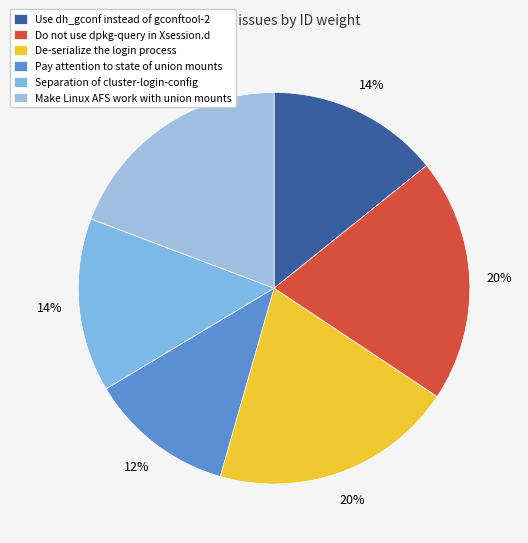

Rank the categories by value from highest to lowest.

Do not use dpkg-query in Xsession.d, De-serialize the login process, Make Linux AFS work with union mounts, Separation of cluster-login-config, Use dh_gconf instead of gconftool-2, Pay attention to state of union mounts